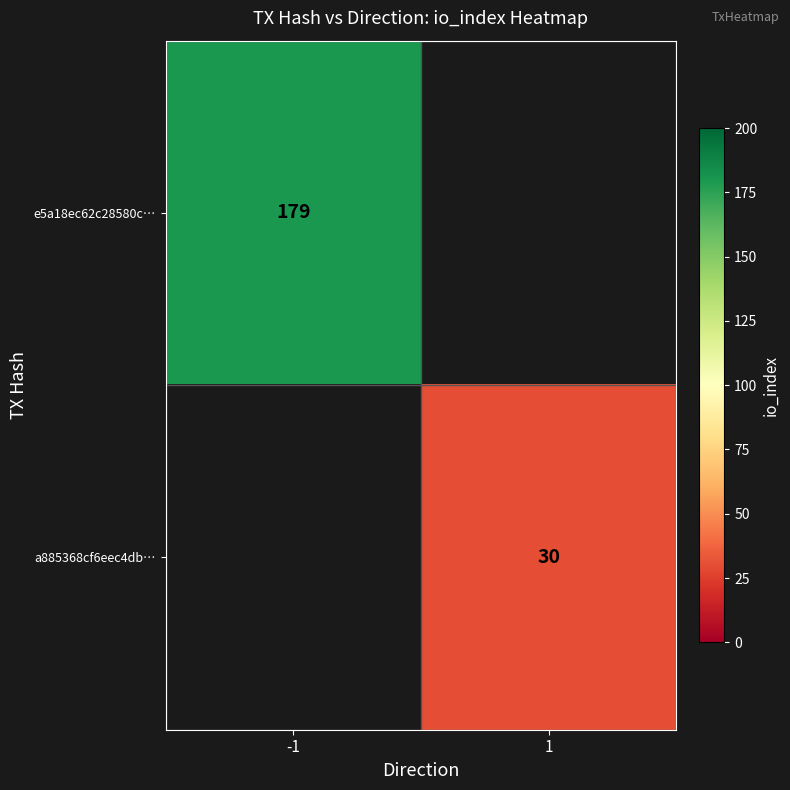

Which has a higher value, 1 or -1?

-1